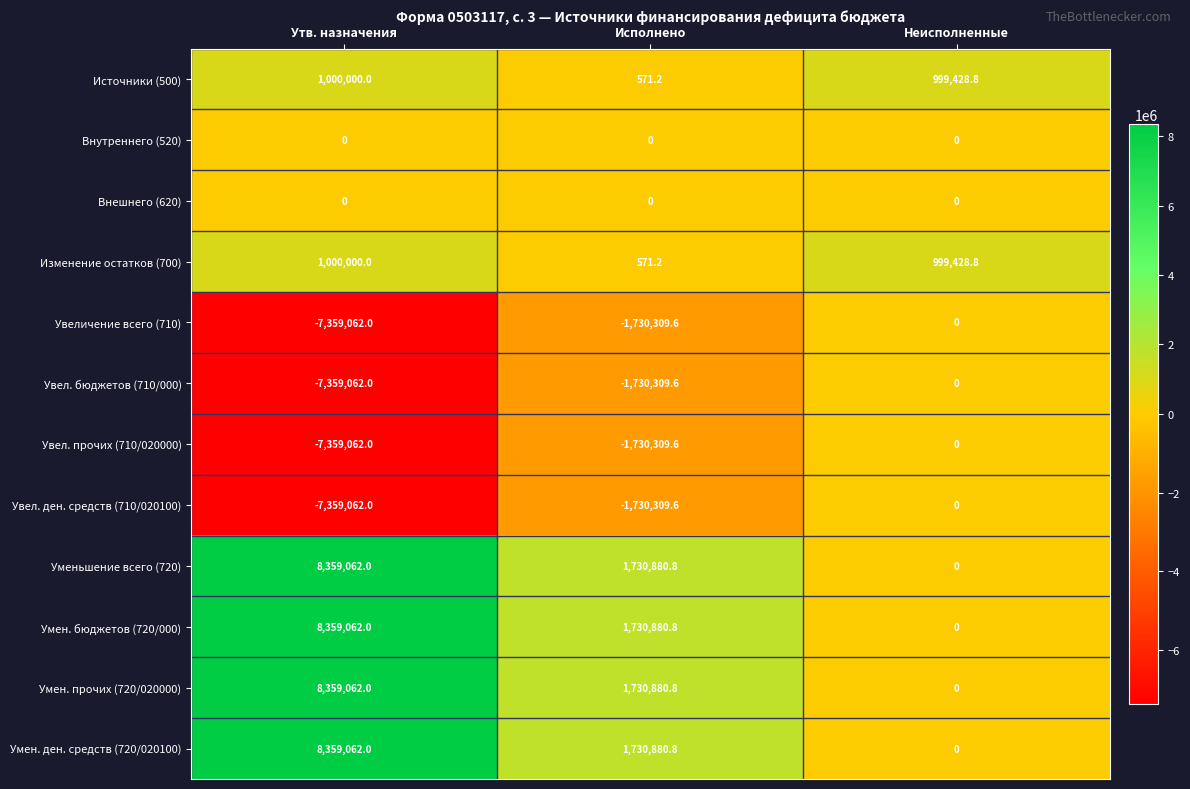

Is the value of Умен. ден. средств (720/020100) at Утв. назначения greater than the value of Умен. прочих (720/020000) at Неисполненные?

Yes